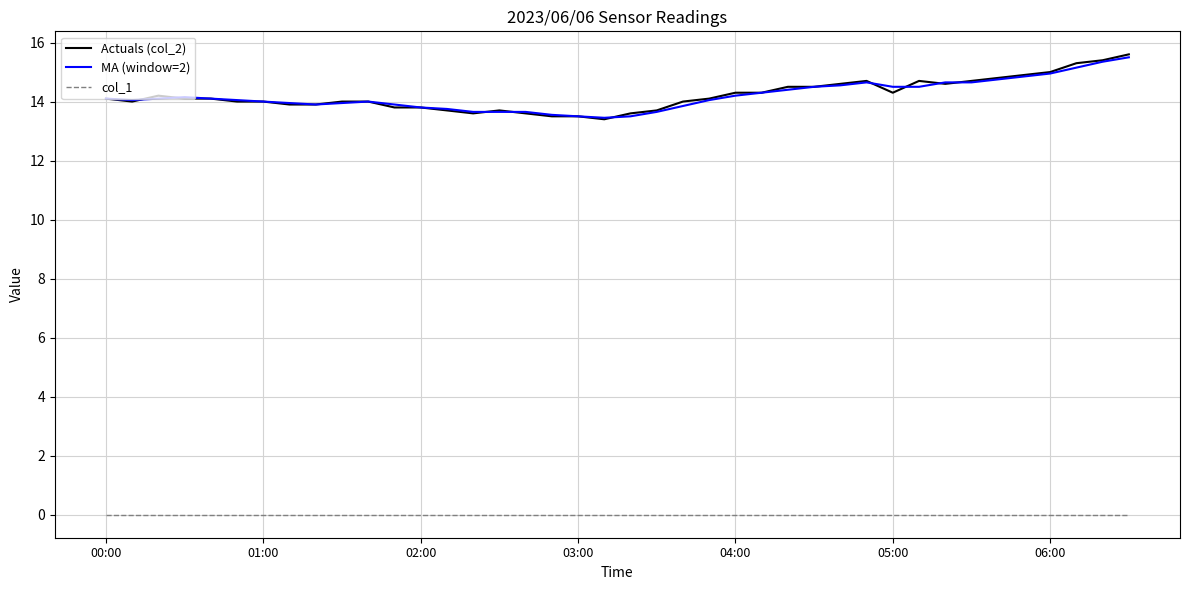

True or false: MA (window=2) and col_1 cross at least once.

False